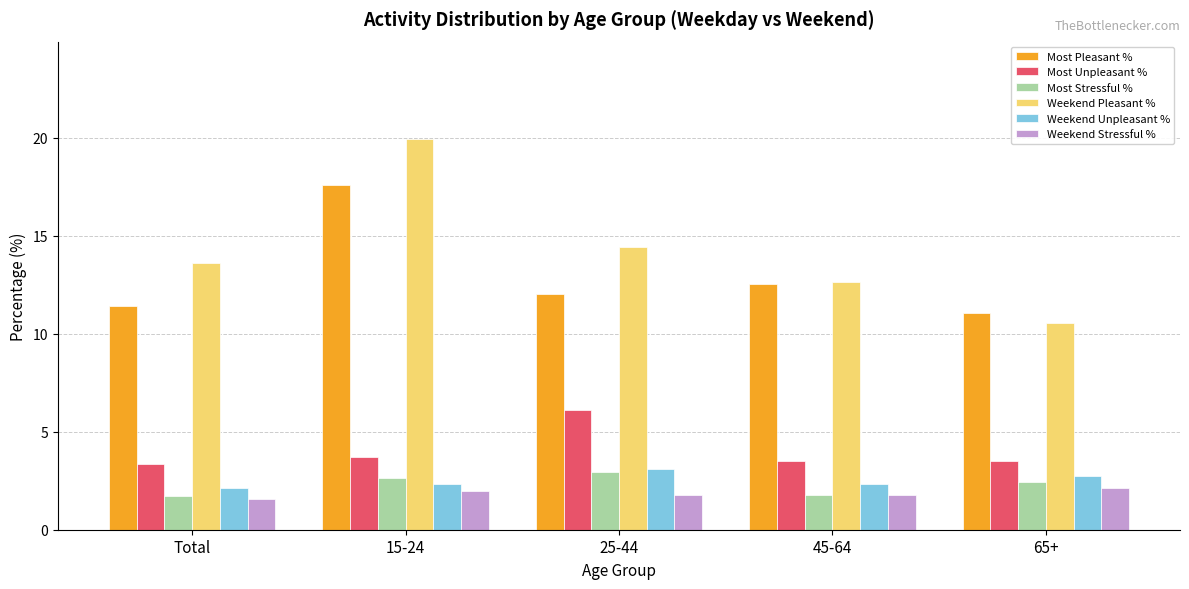

What is the minimum value for Weekend Pleasant %?

10.6